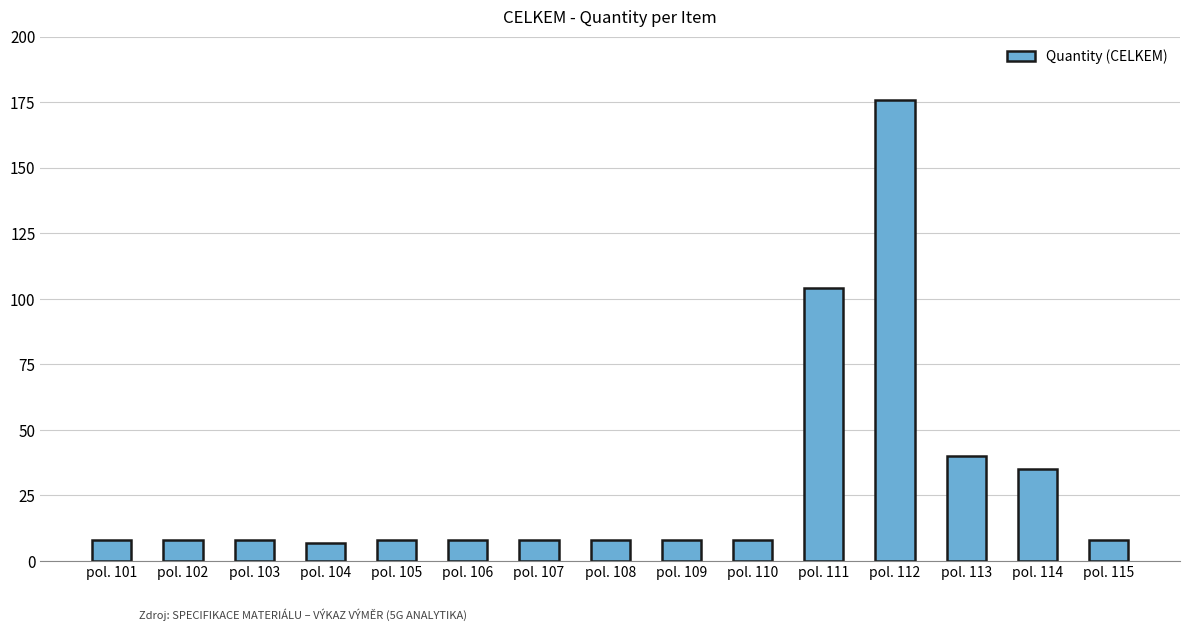

What is the difference between the maximum and minimum values?

169